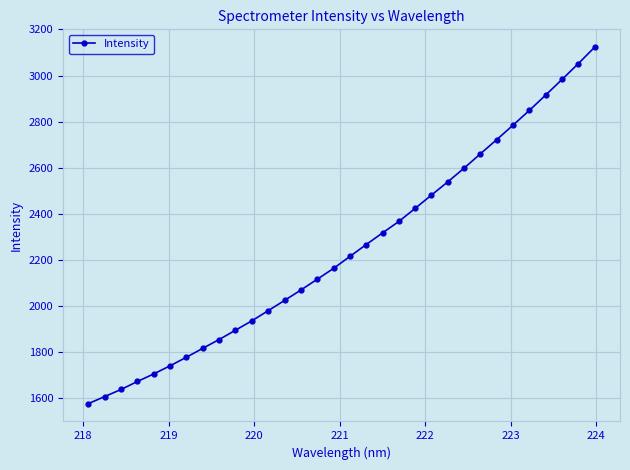

What is the average value?

2244.9